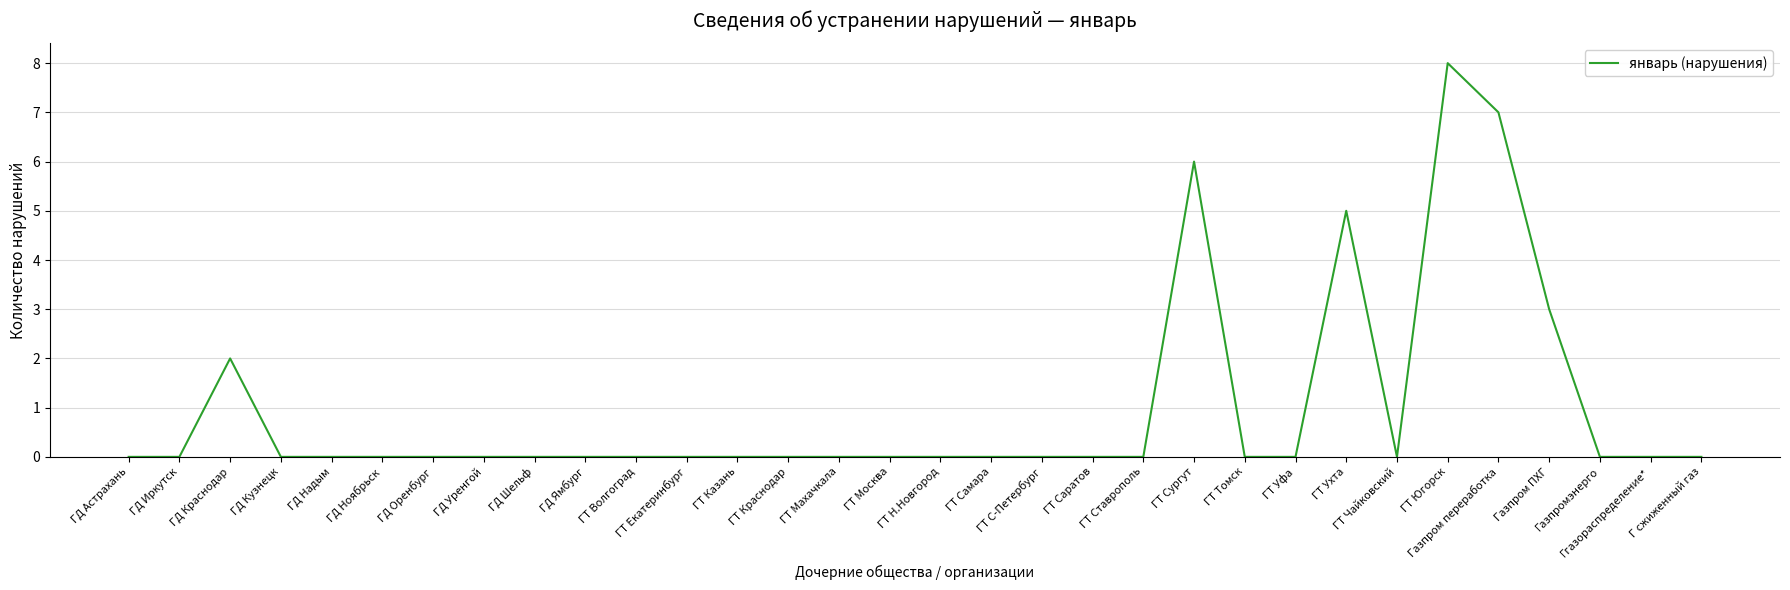

Reading left to right, transcribe all the data shown in this chart.

ГД Астрахань=0	ГД Иркутск=0	ГД Краснодар=2	ГД Кузнецк=0	ГД Надым=0	ГД Ноябрьск=0	ГД Оренбург=0	ГД Уренгой=0	ГД Шельф=0	ГД Ямбург=0	ГТ Волгоград=0	ГТ Екатеринбург=0	ГТ Казань=0	ГТ Краснодар=0	ГТ Махачкала=0	ГТ Москва=0	ГТ Н.Новгород=0	ГТ Самара=0	ГТ С-Петербург=0	ГТ Саратов=0	ГТ Ставрополь=0	ГТ Сургут=6	ГТ Томск=0	ГТ Уфа=0	ГТ Ухта=5	ГТ Чайковский=0	ГТ Югорск=8	Газпром переработка=7	Газпром ПХГ=3	Газпромэнерго=0	Ггазораспределение*=0	Г сжиженный газ=0